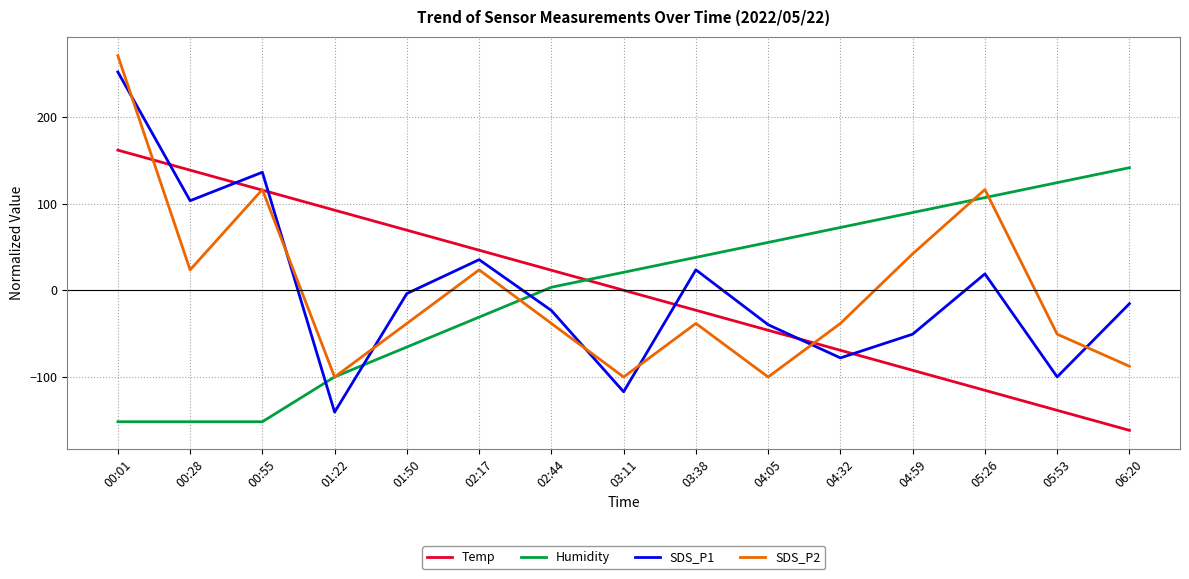

What is the sum of the SDS_P2 values at 04:59 and 03:38?

3.7